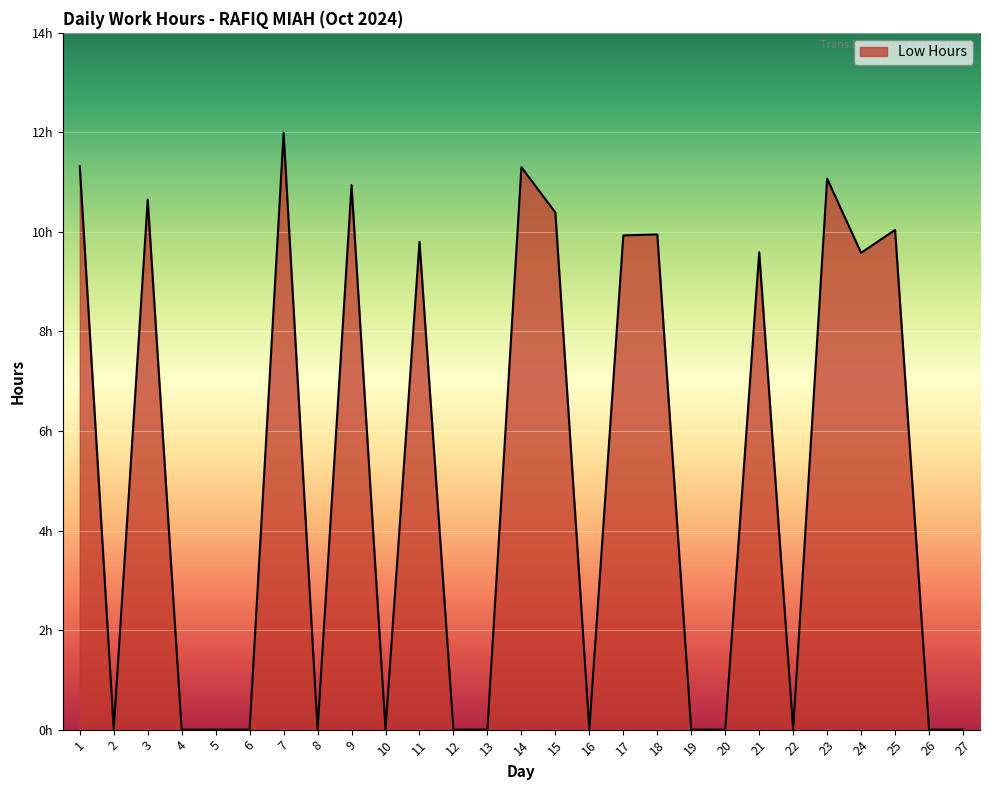

What is the ratio of the value at 21 to the value at 14?

0.8